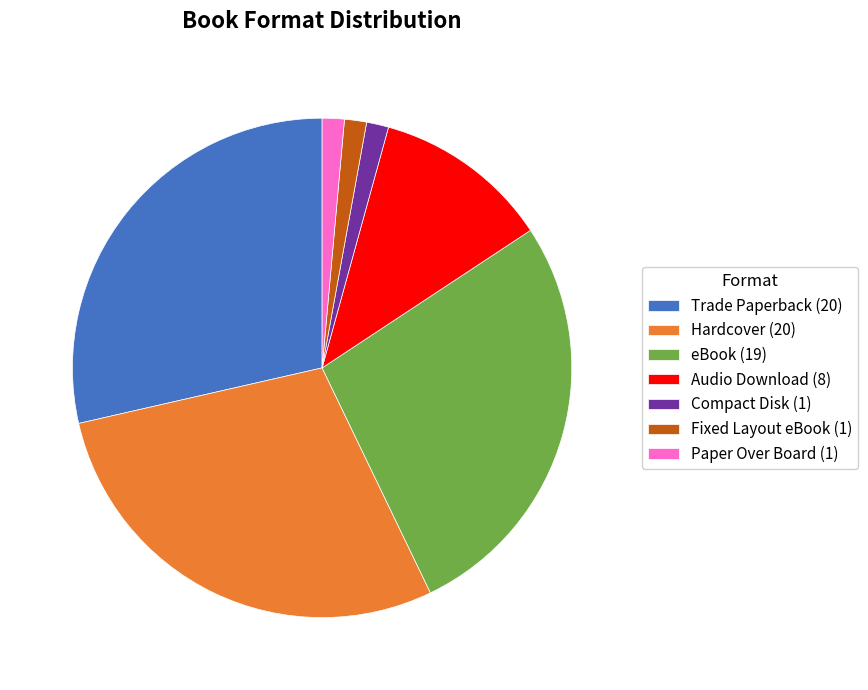

Is Trade Paperback (20) the majority of the pie?

No